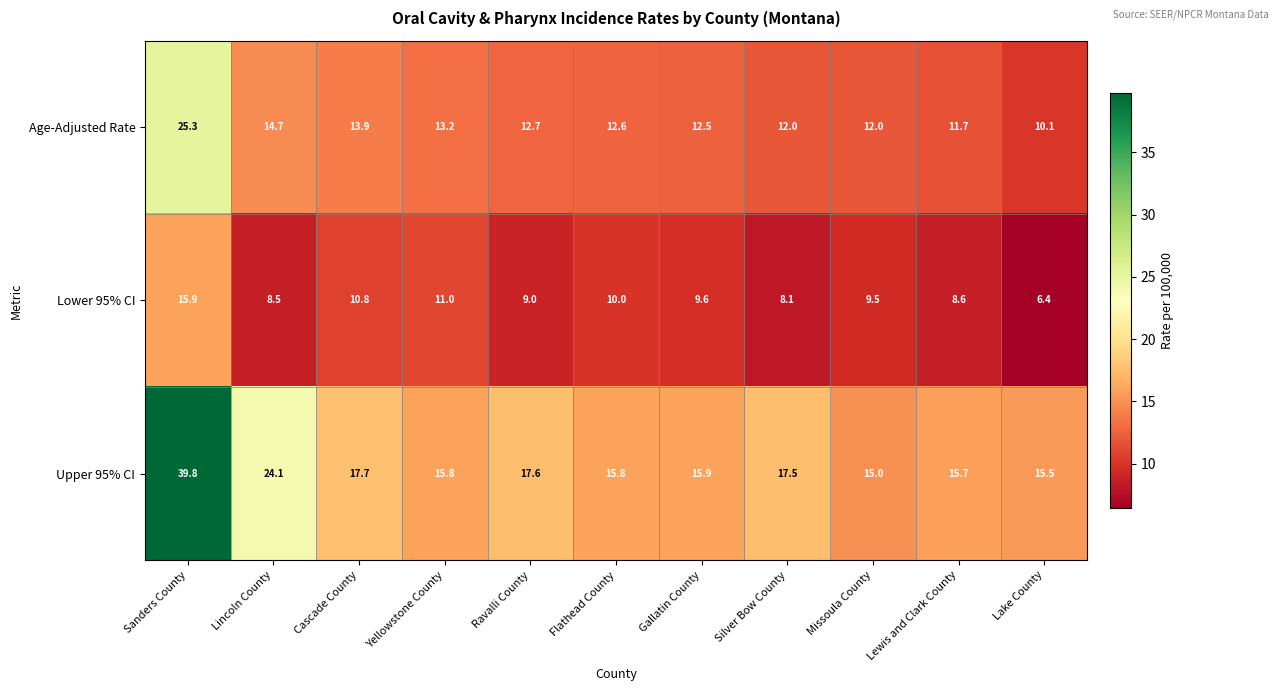

Where is Lower 95% CI nearest to the value 11?

Yellowstone County